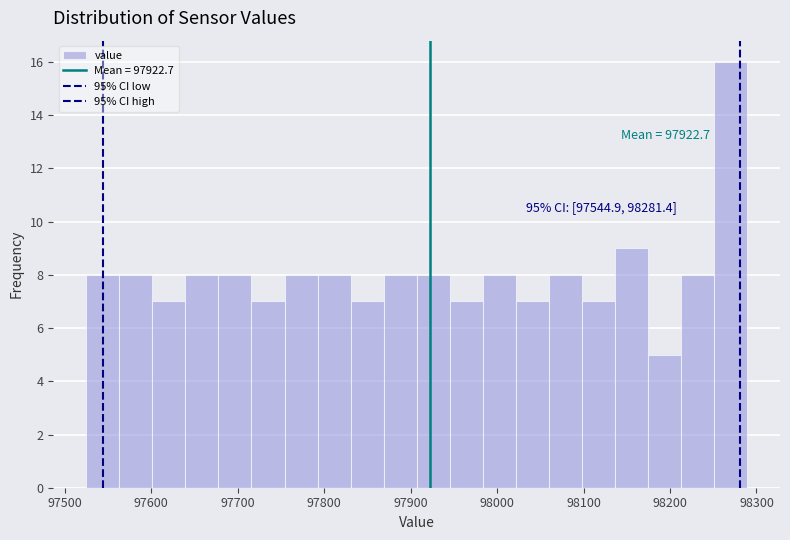

Around what value on the x-axis is the tallest bar? Give the approximate position of its centre, as read against the axis.

98270